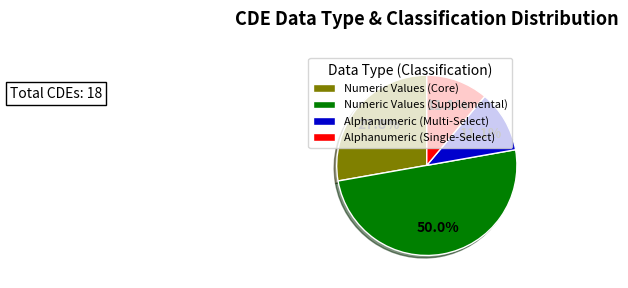

Which has a higher value, Numeric Values (Core) or Numeric Values (Supplemental)?

Numeric Values (Supplemental)